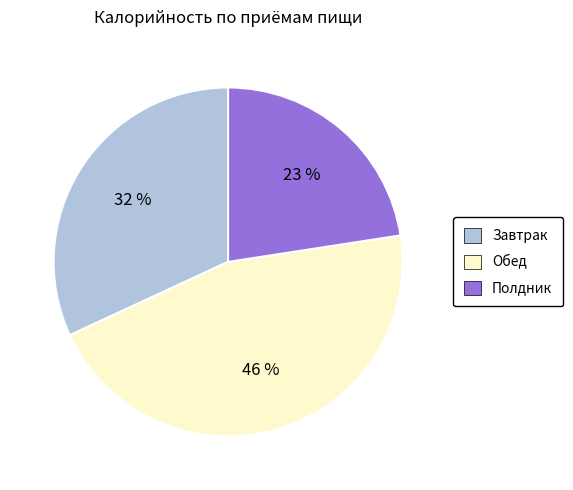

Is there a majority slice in this chart?

No